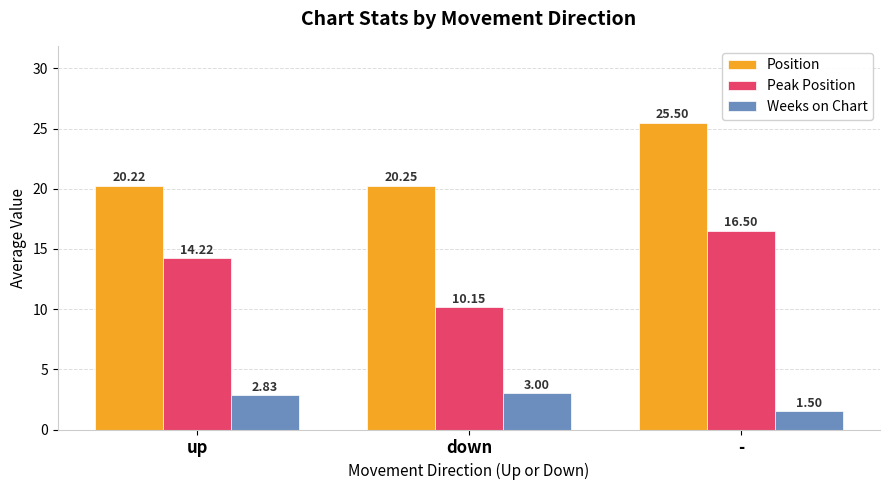

What position from the left is up?

1